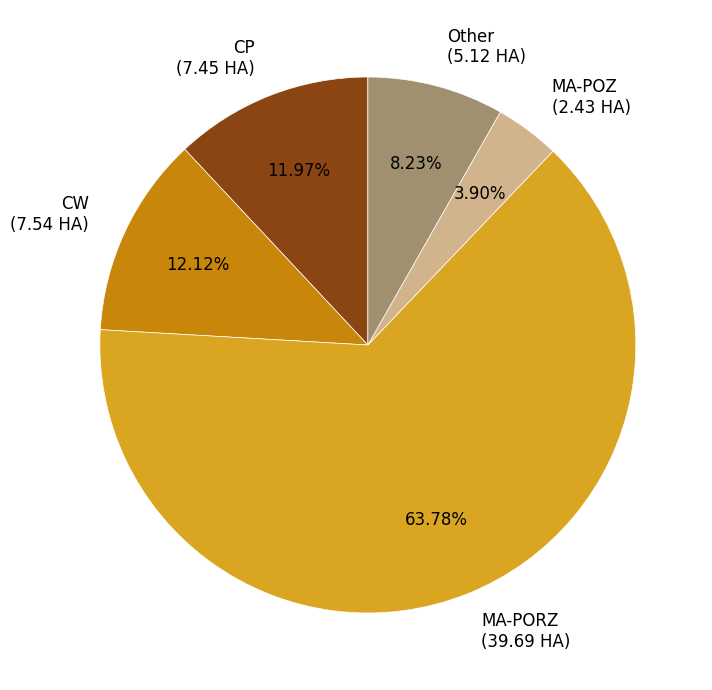

Count the number of slices in the pie.

5